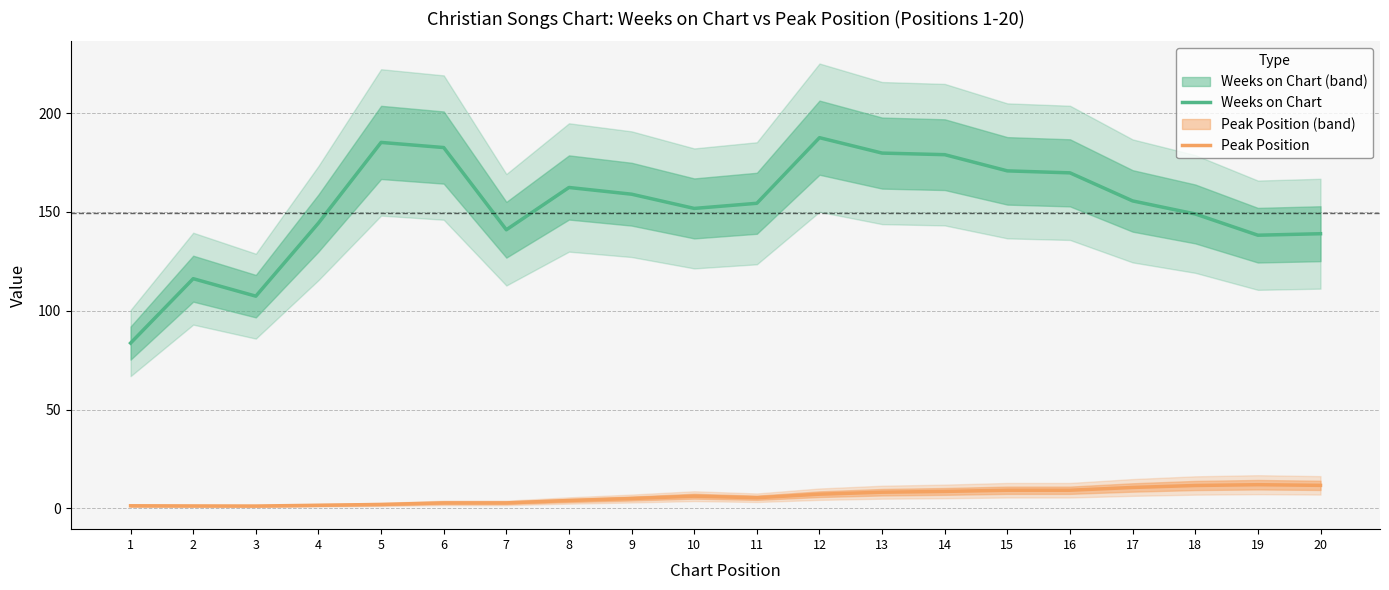

Rank the categories by Peak Position value from lowest to highest.

3, 2, 1, 4, 5, 6, 7, 8, 9, 11, 10, 12, 13, 14, 15, 16, 17, 18, 20, 19